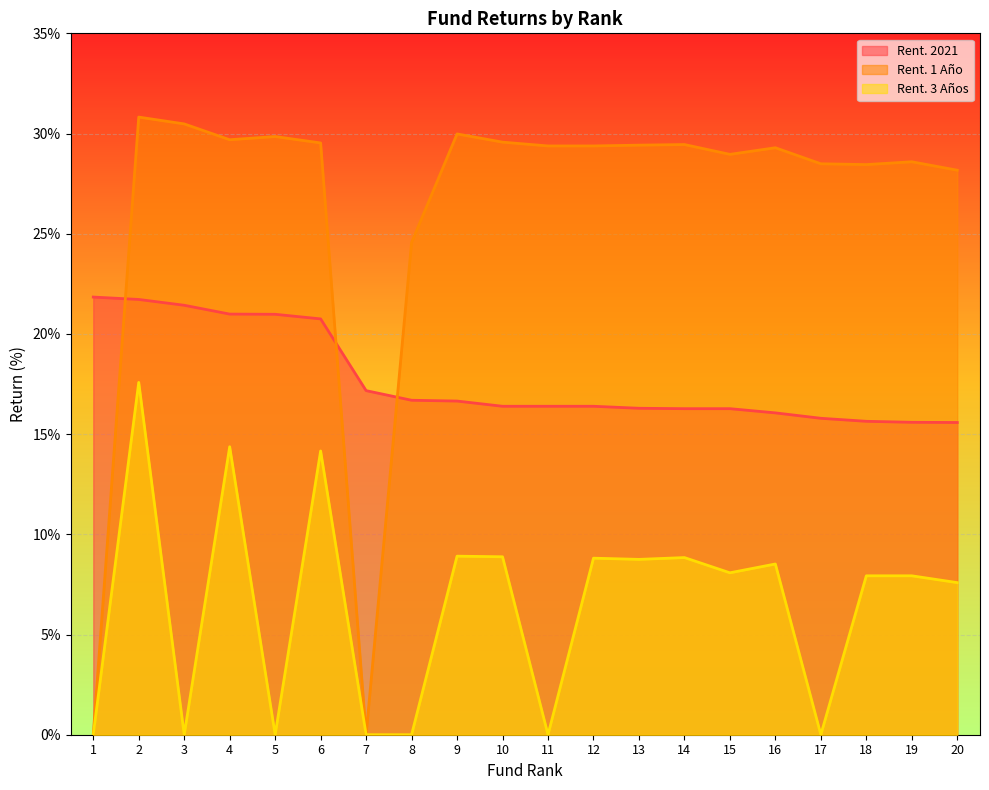

What are all the series names shown in the legend?

Rent. 2021, Rent. 1 Año, Rent. 3 Años